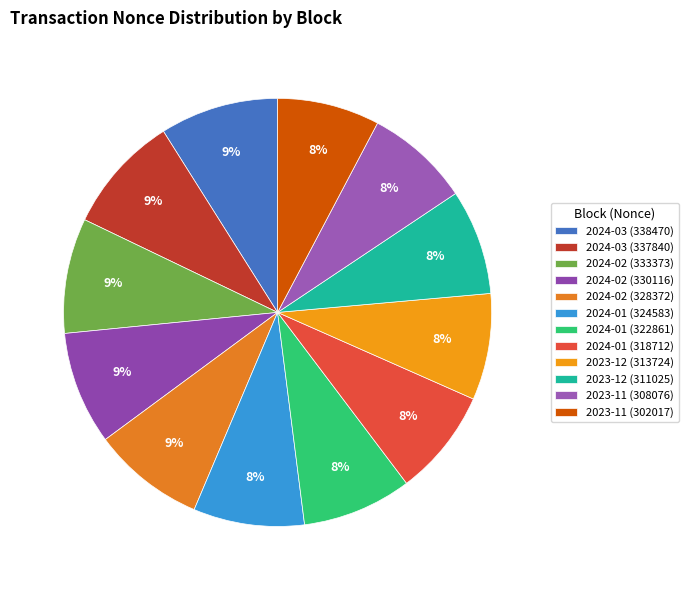

Is there a majority slice in this chart?

No